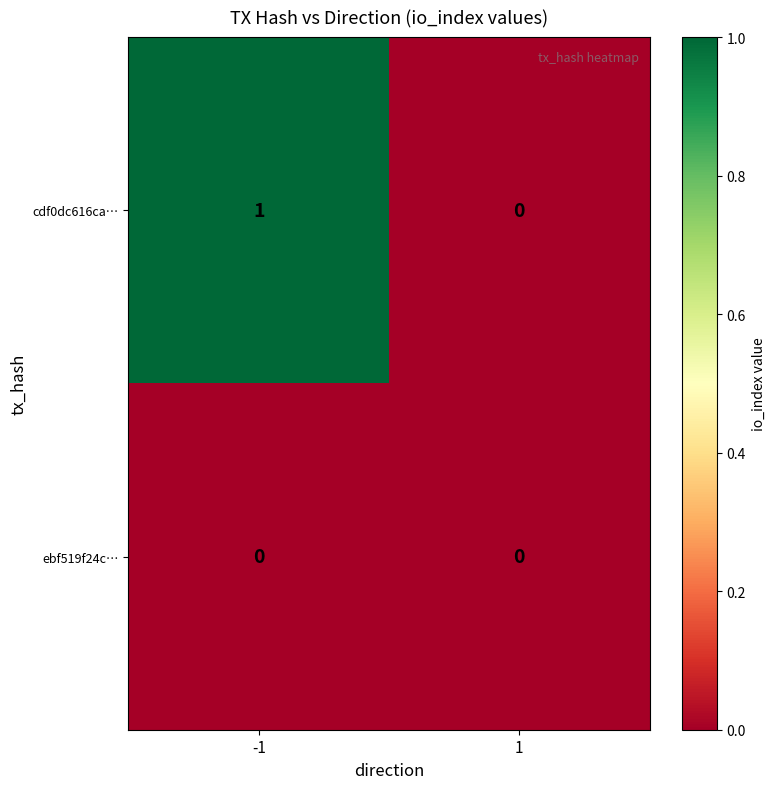

The ebf519f24c… series shows 0 at -1. True or false?

True